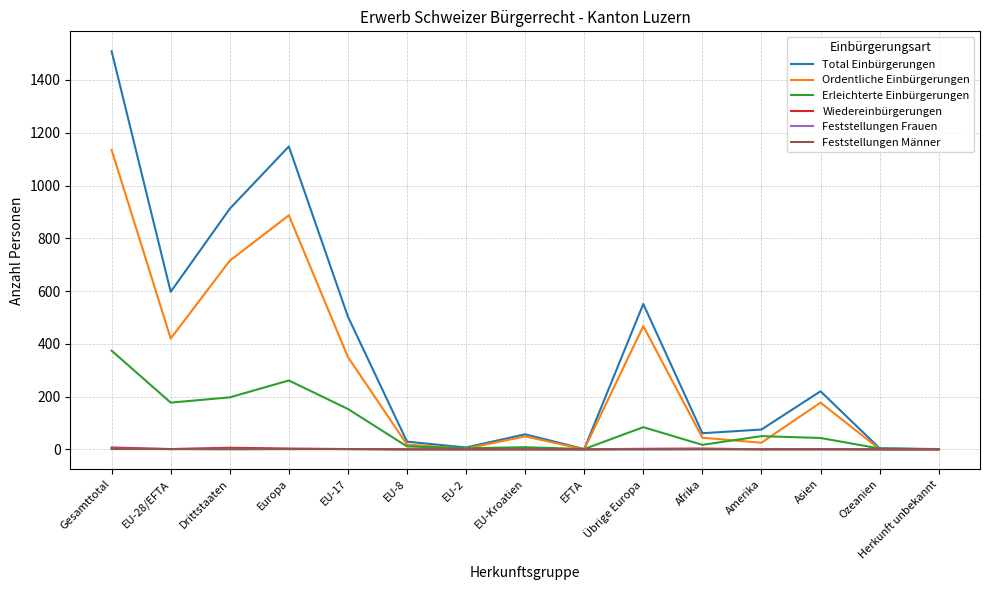

How many lines are shown in the chart?

6